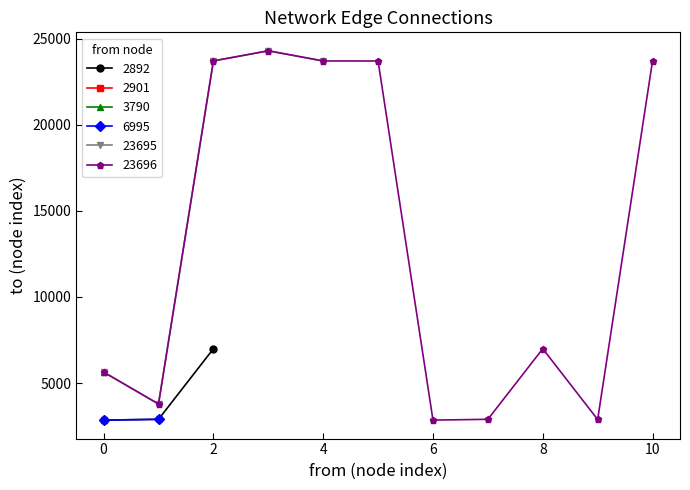

The 2892 series shows 2854 at 0. True or false?

True